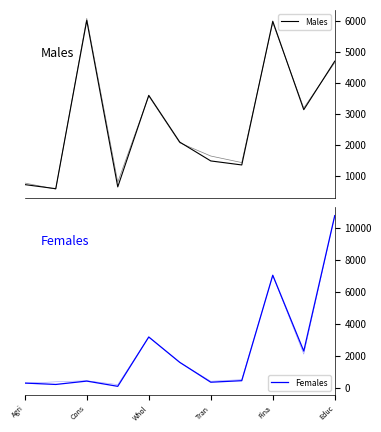

How many lines are shown in the chart?

2